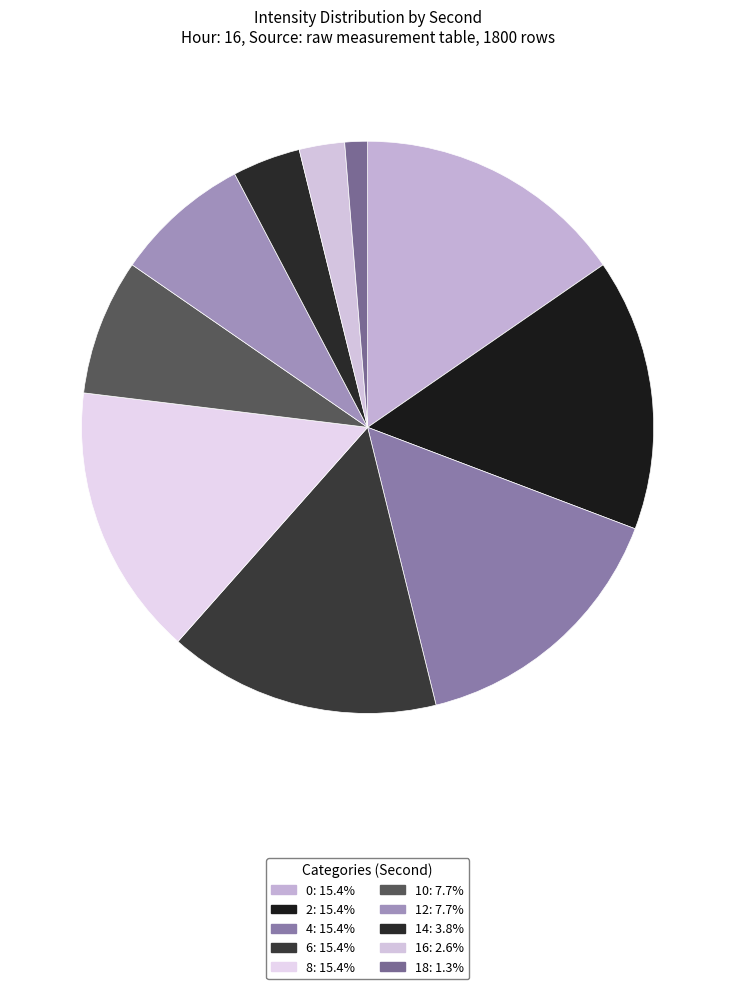

Is there any slice that represents more than half of the pie?

No